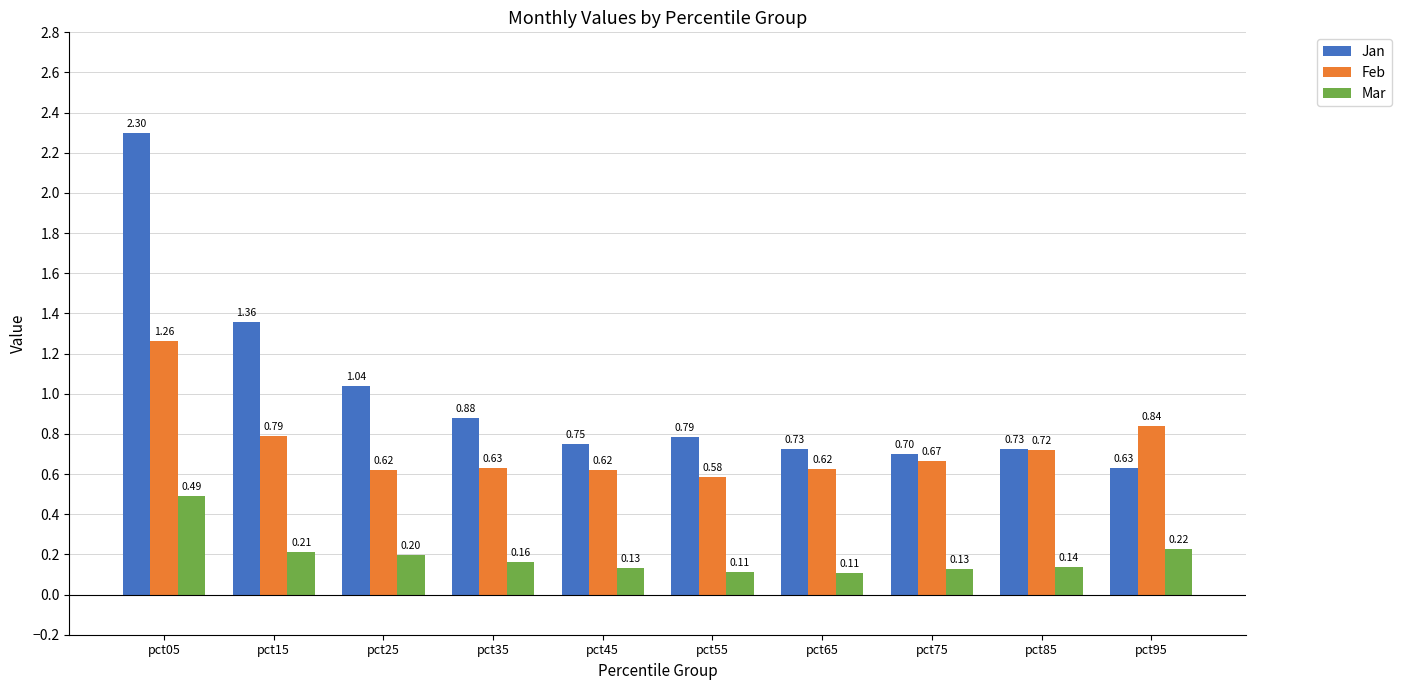

At how many categories does at least one series exceed 0?

10